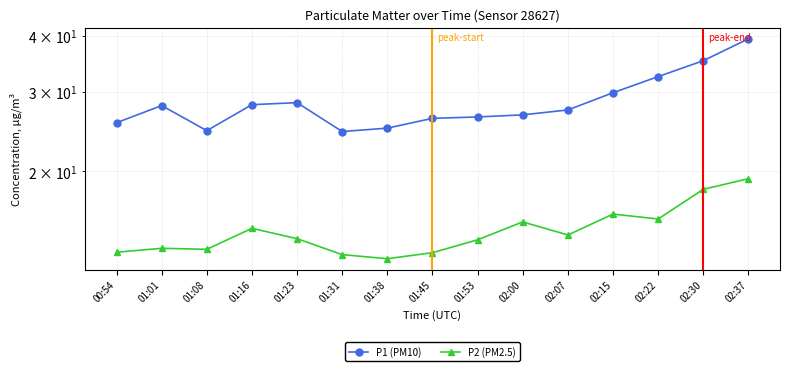

Reading left to right, extract all data points from this chart.

P1 (PM10): 00:54=25.6	01:01=28.0	01:08=24.6	01:16=28.1	01:23=28.4	01:31=24.5	01:38=24.9	01:45=26.2	01:53=26.4	02:00=26.7	02:07=27.4	02:15=29.9	02:22=32.5	02:30=35.2	02:37=39.4
P2 (PM2.5): 00:54=13.2	01:01=13.5	01:08=13.4	01:16=14.9	01:23=14.2	01:31=13.1	01:38=12.8	01:45=13.2	01:53=14.1	02:00=15.4	02:07=14.4	02:15=16.1	02:22=15.7	02:30=18.2	02:37=19.3